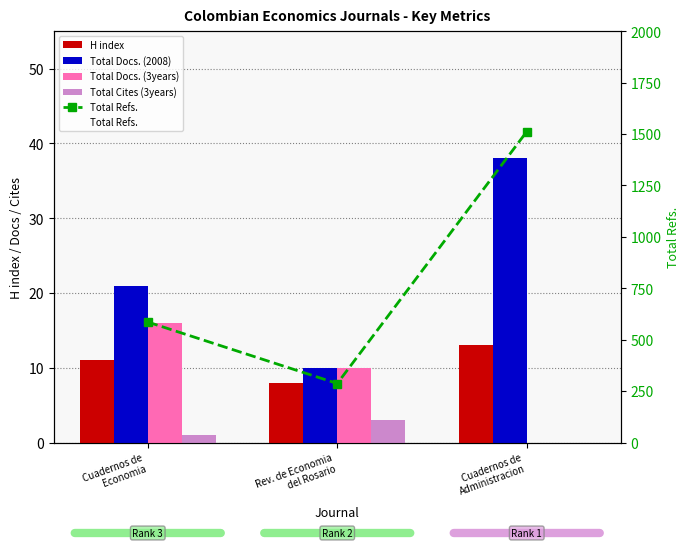

Read the Total Docs. (3years) value at Cuadernos de
Economia, to the nearest 10.

20